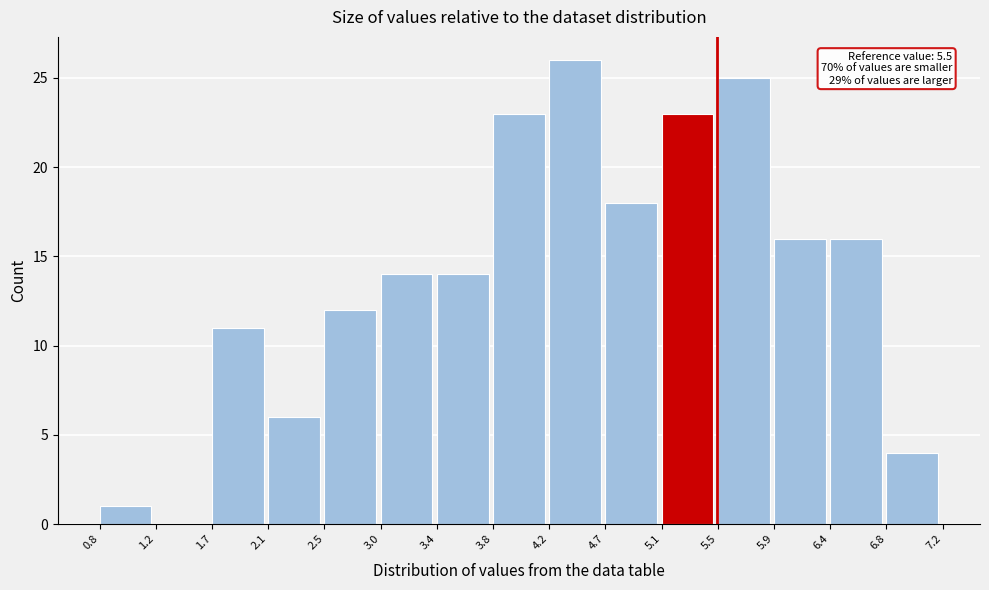

Which range on the x-axis has the tallest bar?

4.2 to 4.7